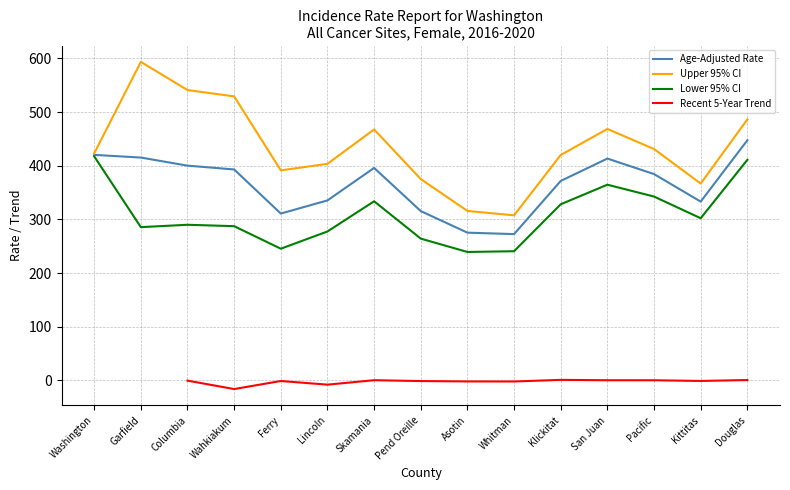

What are all the series names shown in the legend?

Age-Adjusted Rate, Upper 95% CI, Lower 95% CI, Recent 5-Year Trend